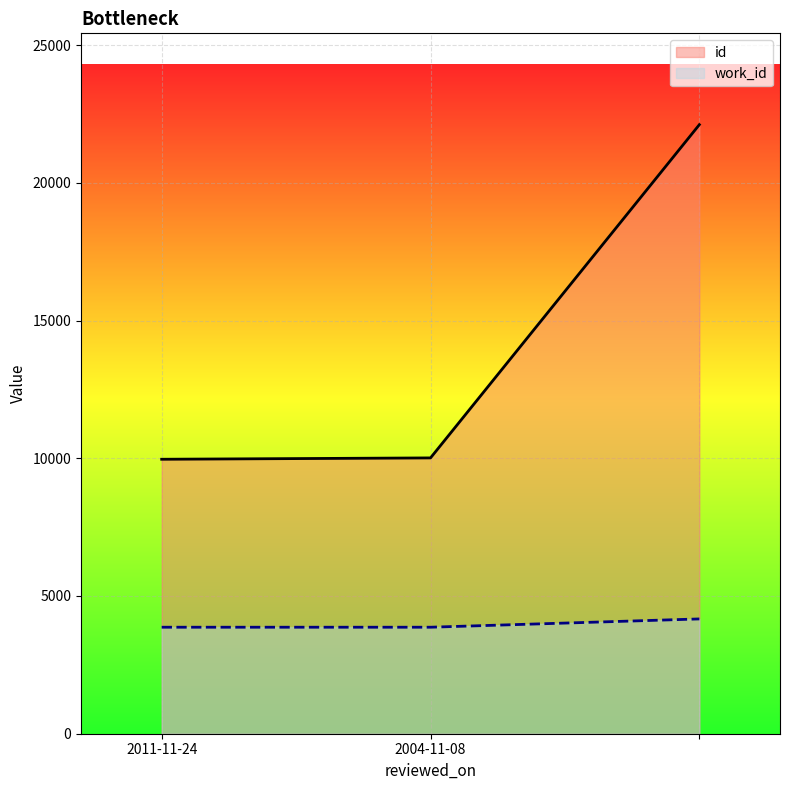

How many lines are shown in the chart?

2